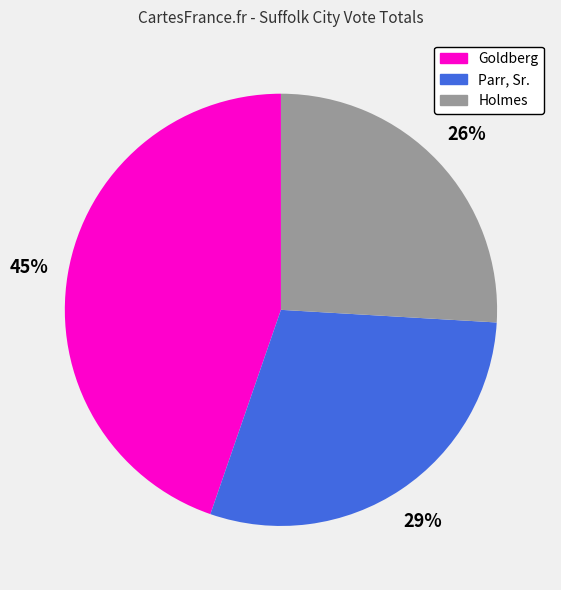

How many segments does this pie chart have?

3